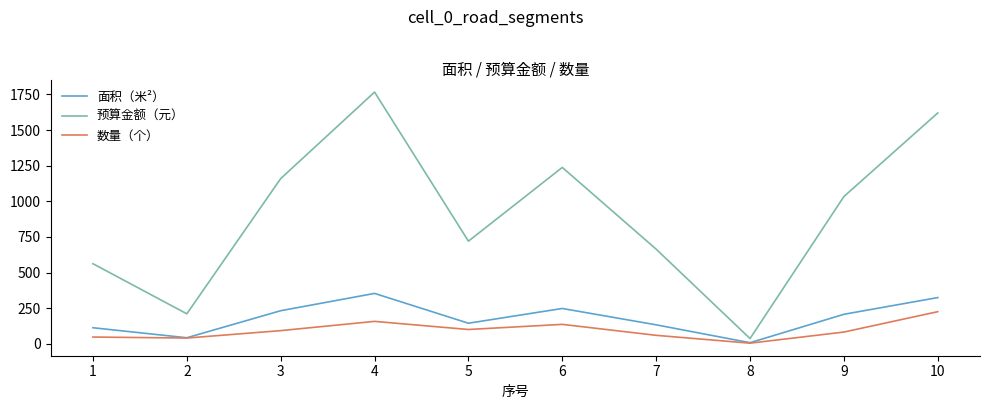

At which label does 预算金额（元） first exceed 1033?

3